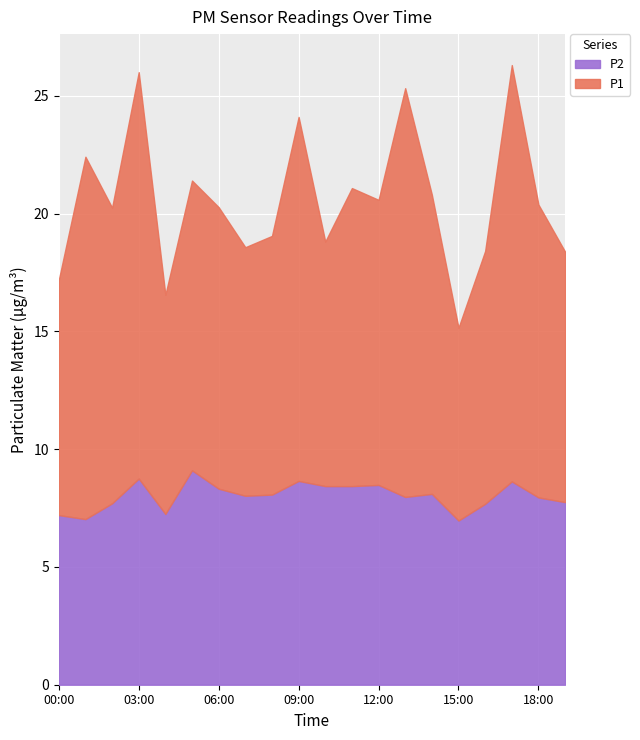

How many data points does each series have?

20